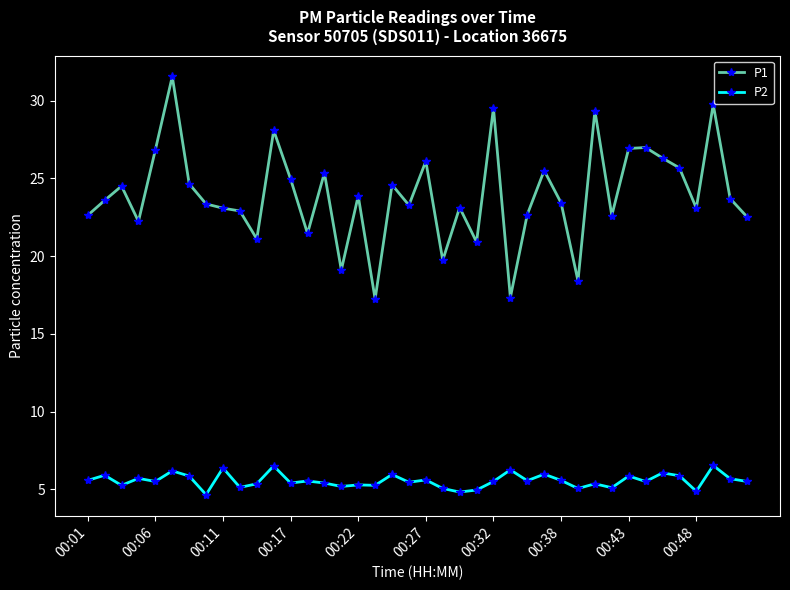

Which series has the largest range (max minus min)?

P1